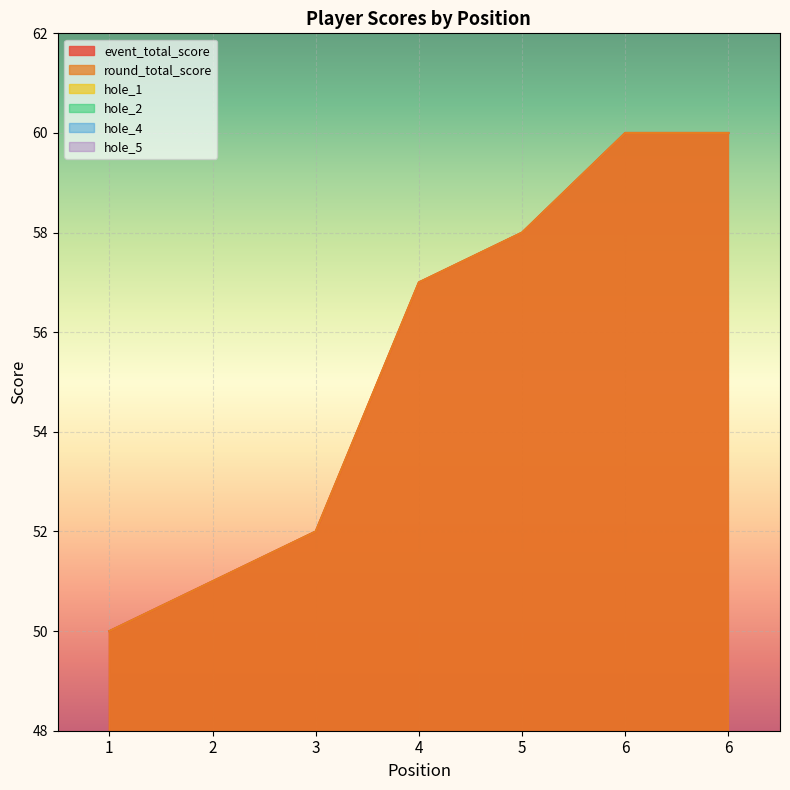

Where is hole_5 nearest to the value 3?

1